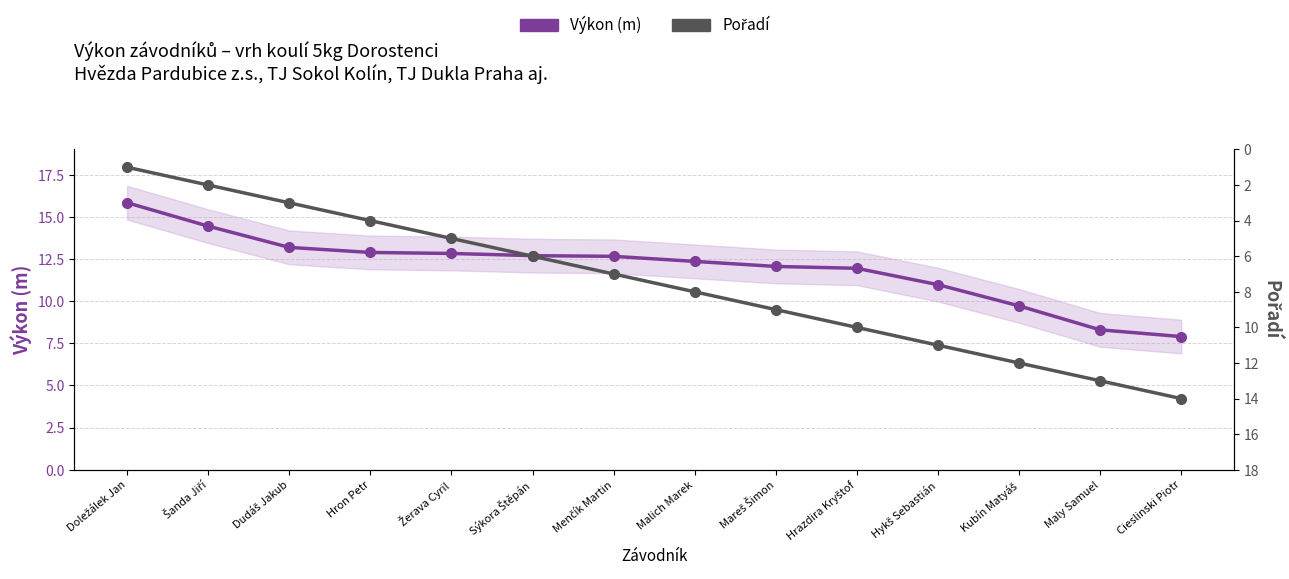

List the series in order of their peak value, lowest first.

Pořadí, Výkon (m)